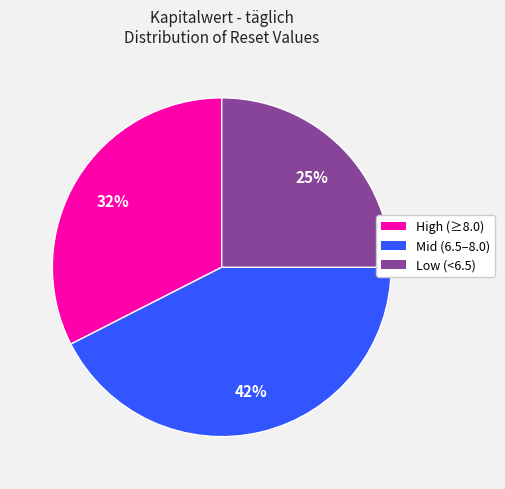

To the nearest percent, what is the average slice percentage?

33%